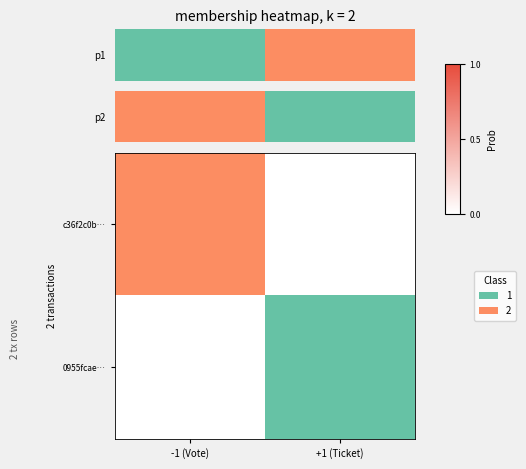

Rank the categories by 0955fcae… value from highest to lowest.

-1 (Vote), +1 (Ticket)